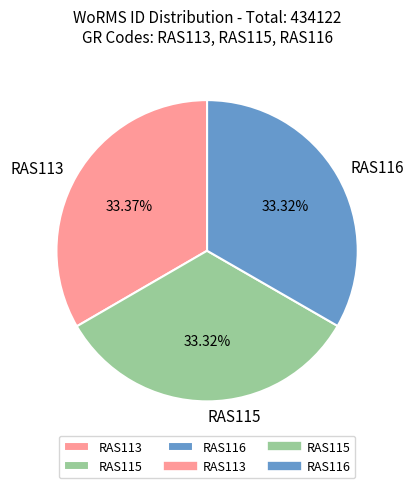

Is it true that RAS113 is 33% of the pie?

True